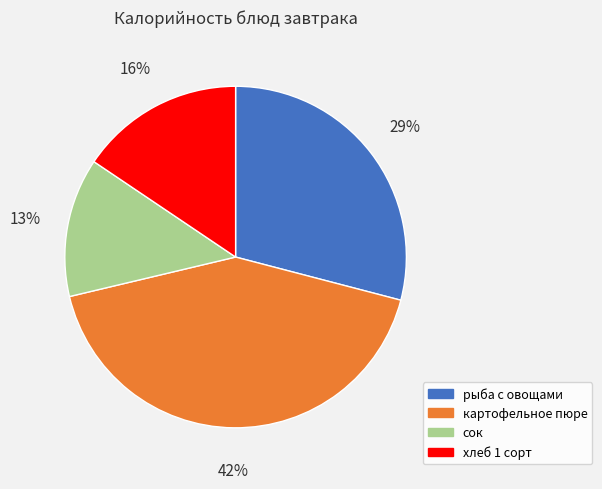

Is the sum of сок and рыба с овощами greater than half?

No